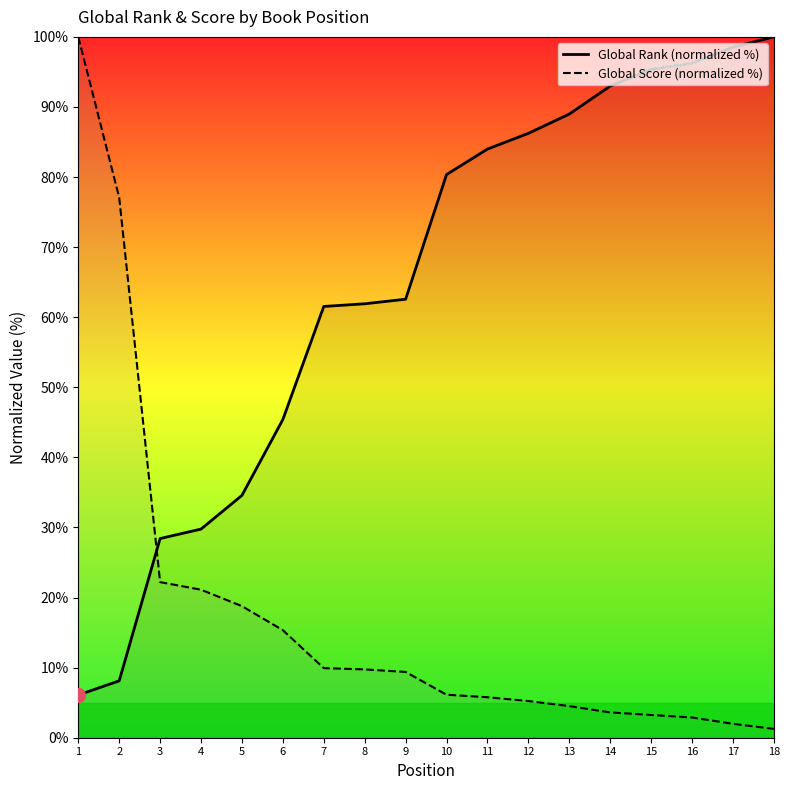

Does the chart display data point markers on the line(s)?

No